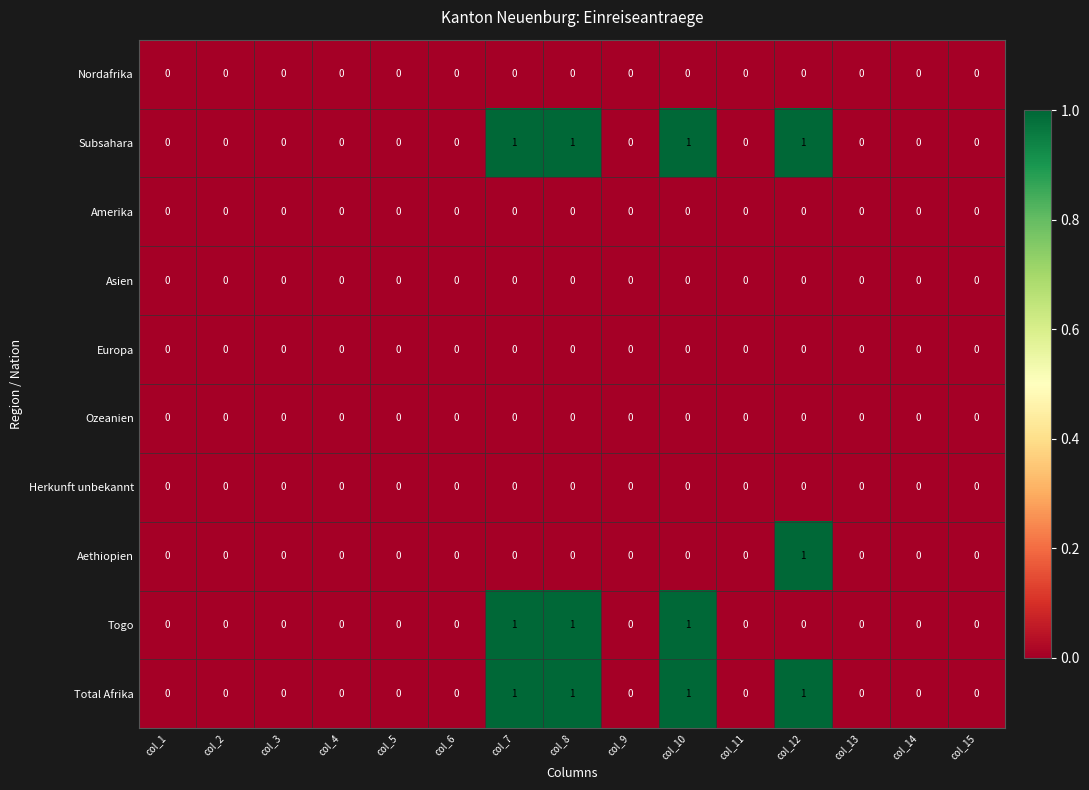

True or false: Europa has a value of 0 at col_9.

True